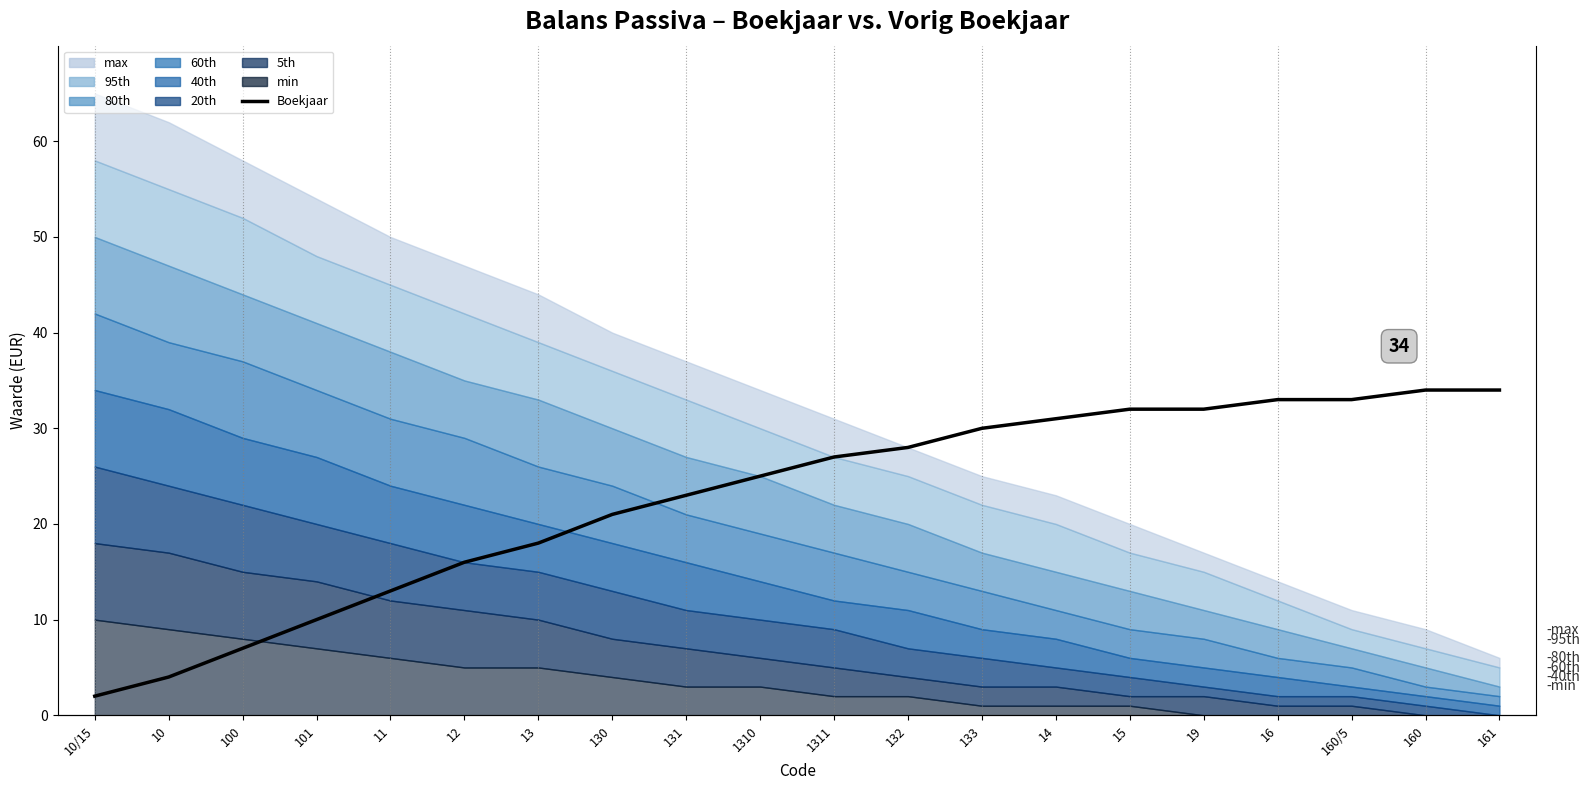

Approximately how many times larger is the value at 10/15 compared to 12?

0.1